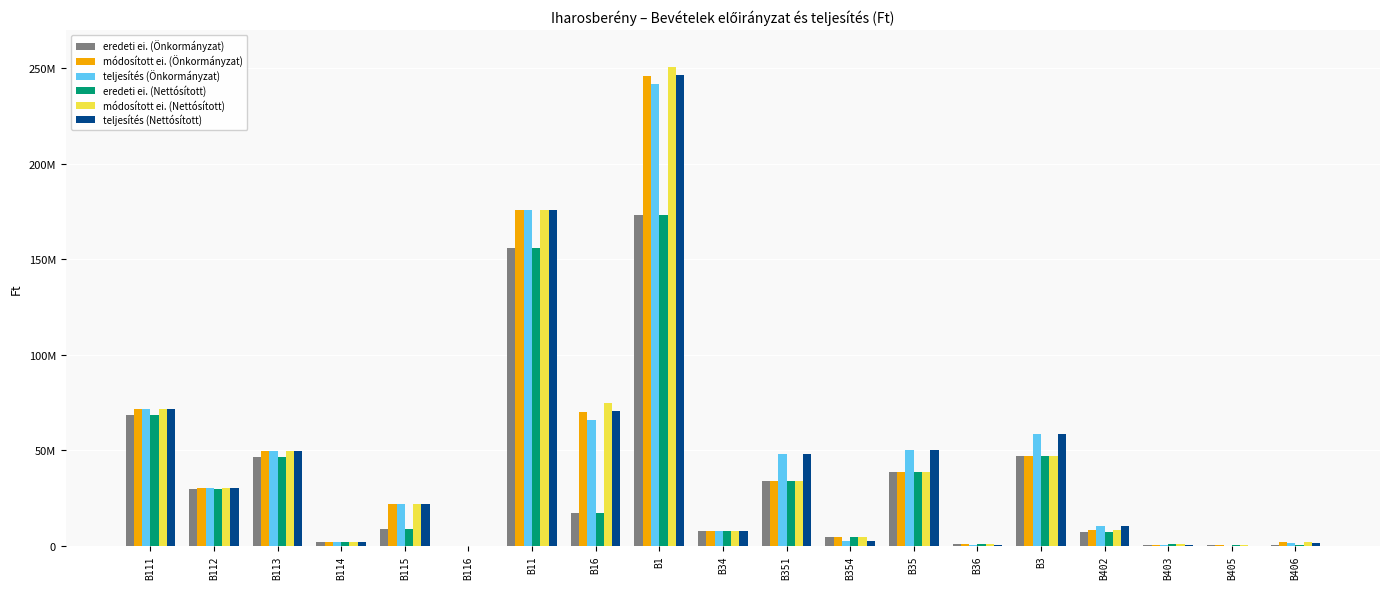

Does the chart contain stacked bars?

No